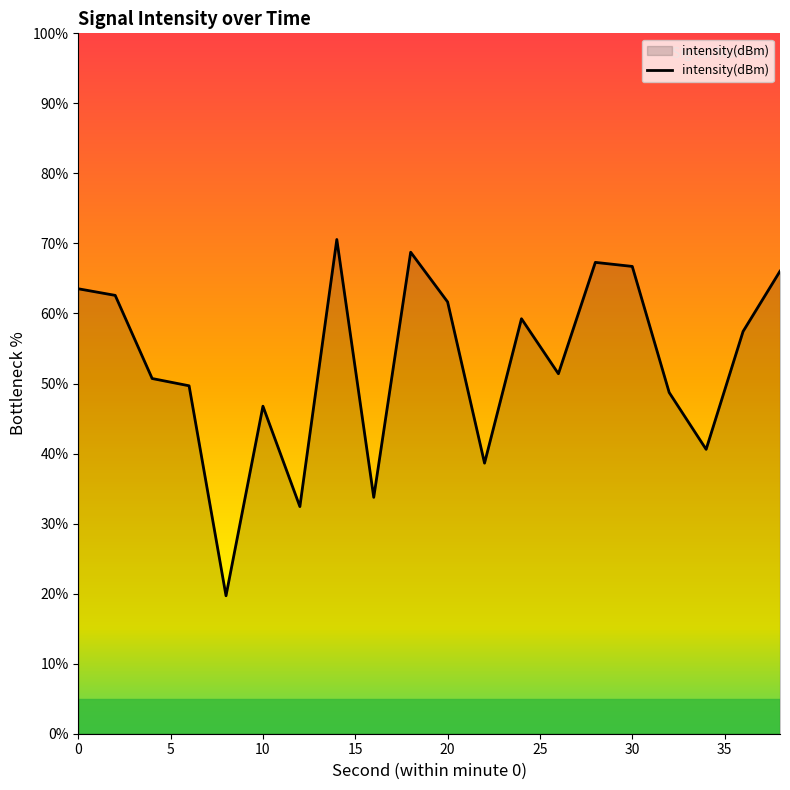

What is the greatest value displayed?

70.6